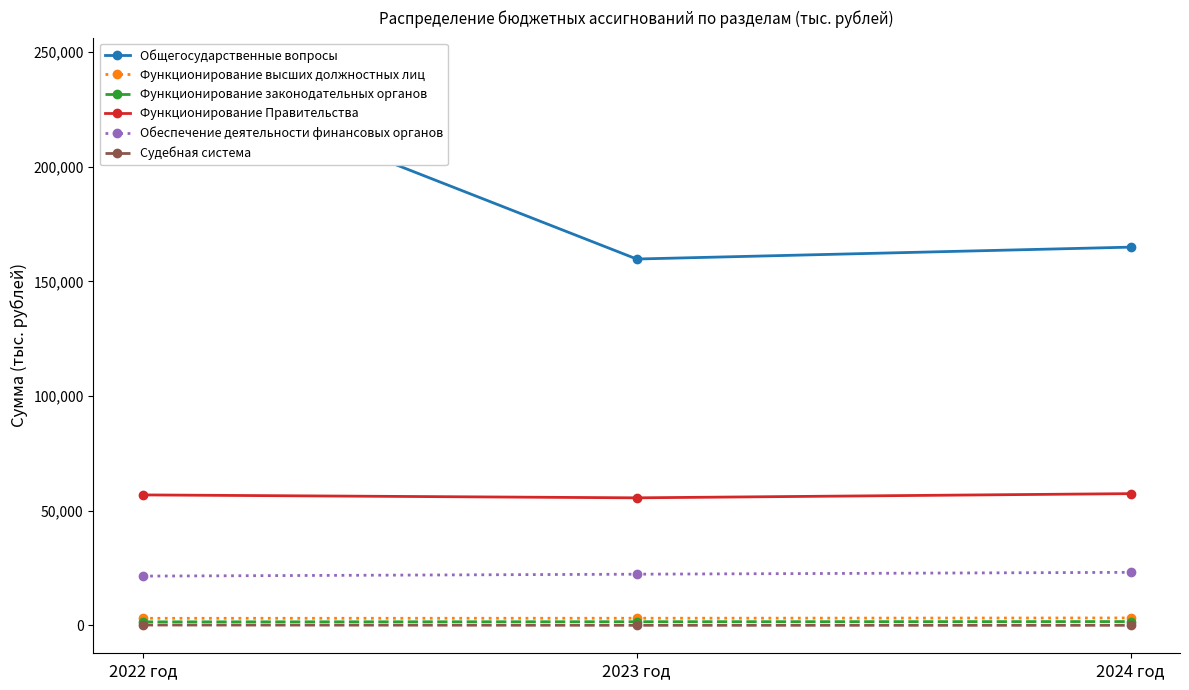

Is it true that Судебная система equals 0.0 at 2024 год?

True